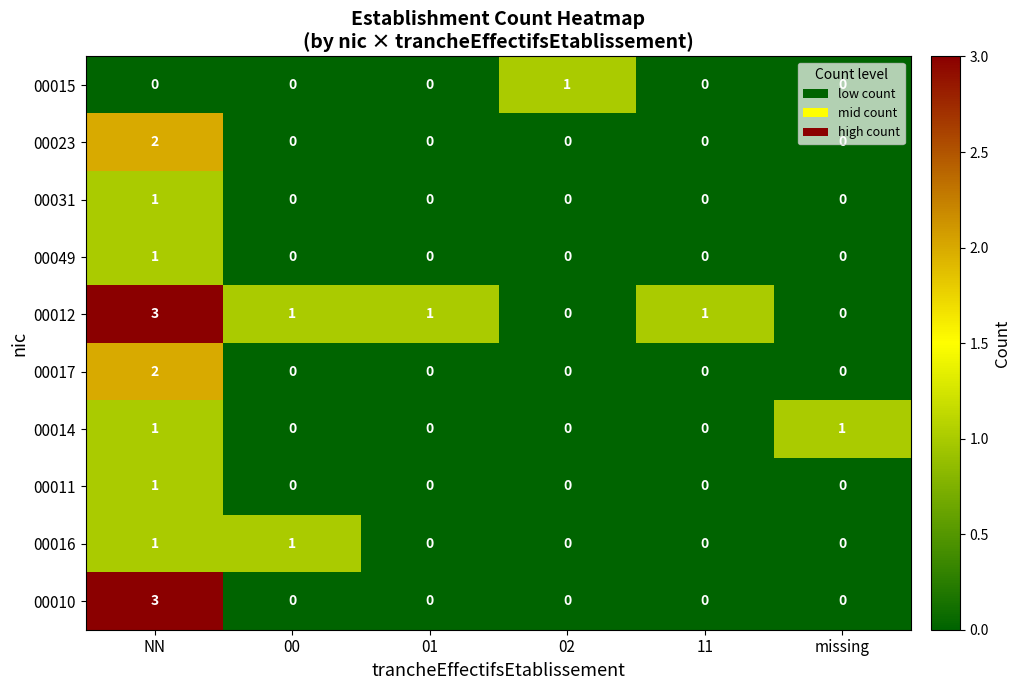

The value of 00014 at 01 is 0. True or false?

True